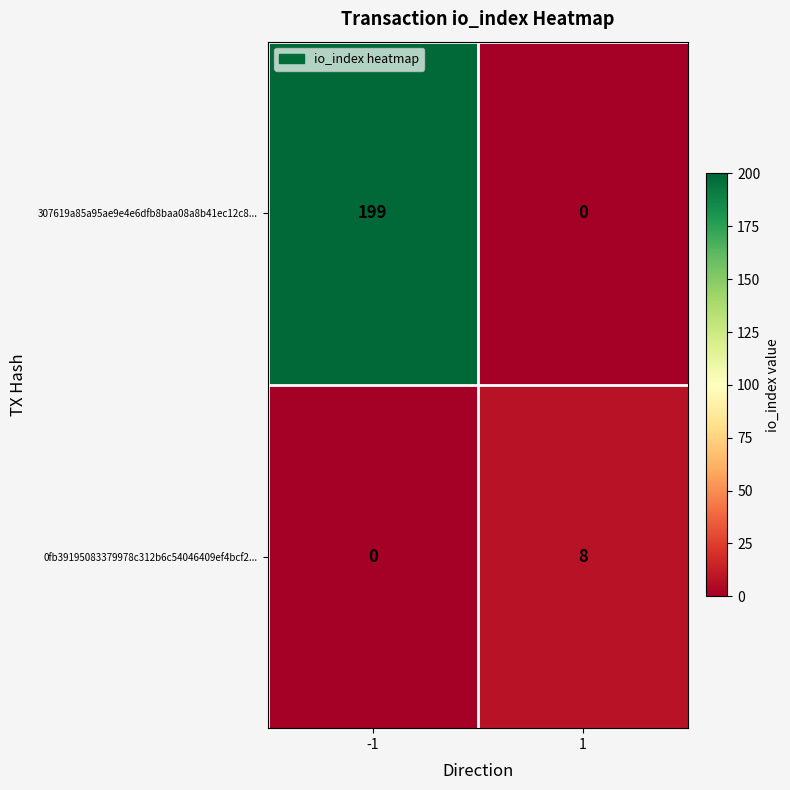

What is the approximate value of 307619a85a95ae9e4e6dfb8baa08a8b41ec12c8... at -1, to the nearest 5?

200